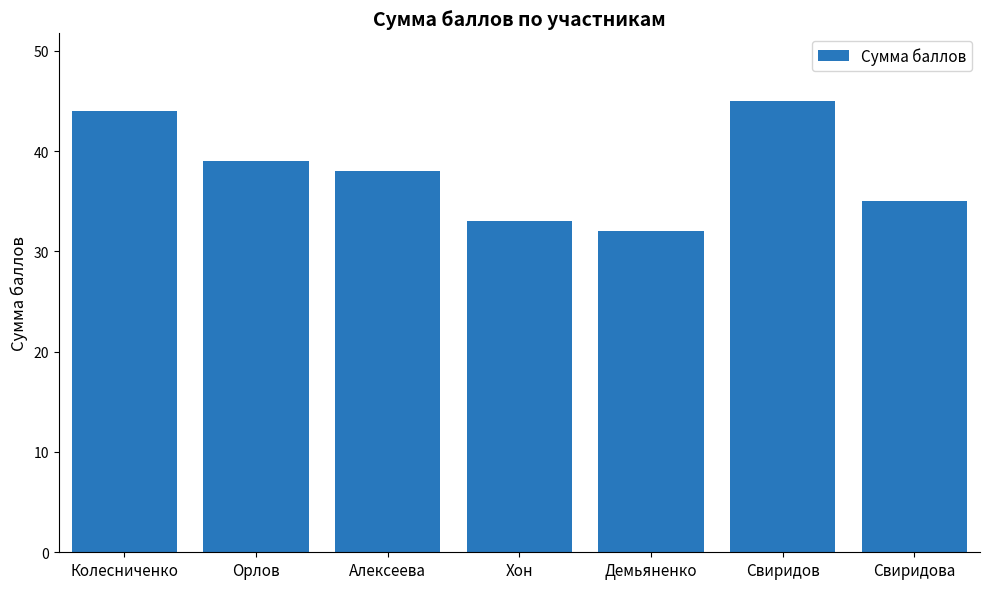

Does the chart contain any negative values?

No